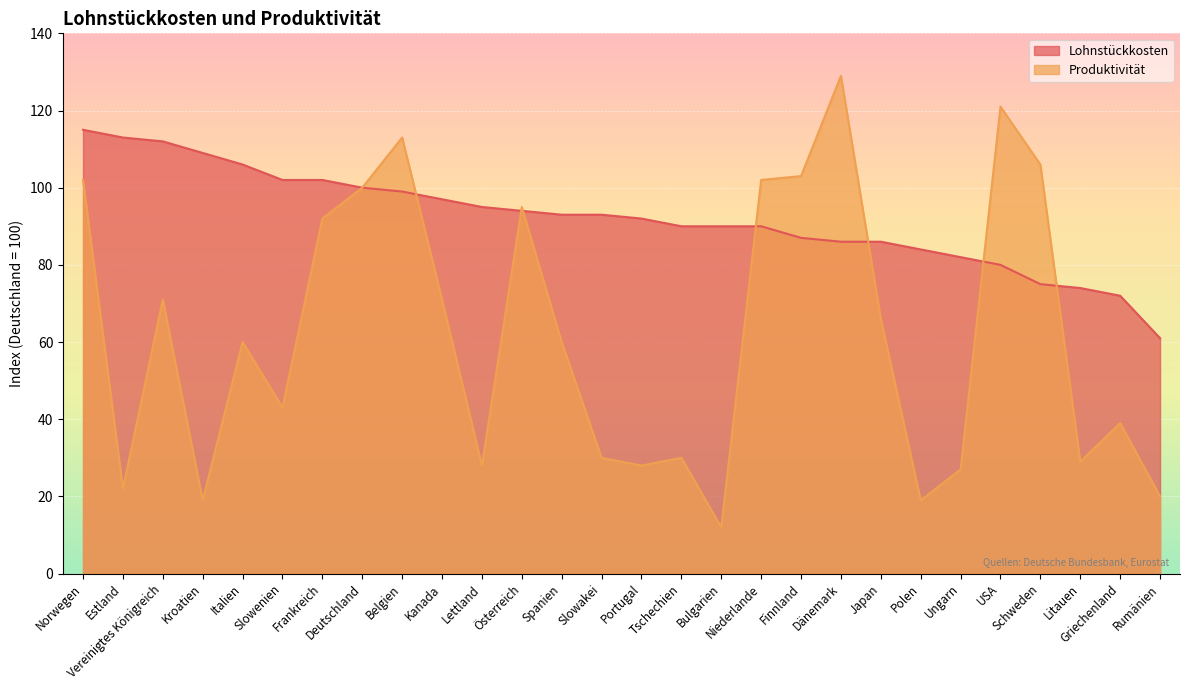

What is the value of the Produktivität point at the 11th from the left?

28